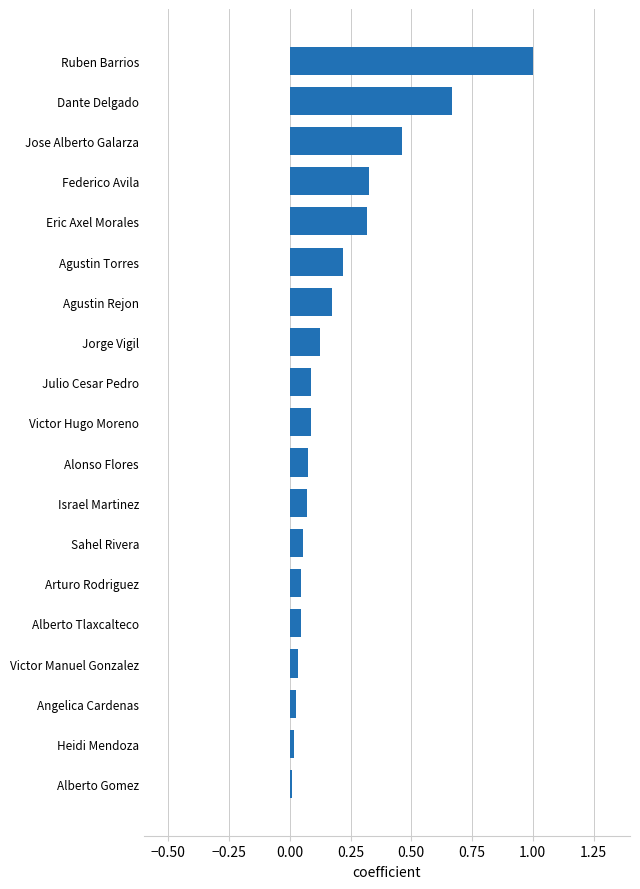

Which has a higher value, Dante Delgado or Eric Axel Morales?

Dante Delgado